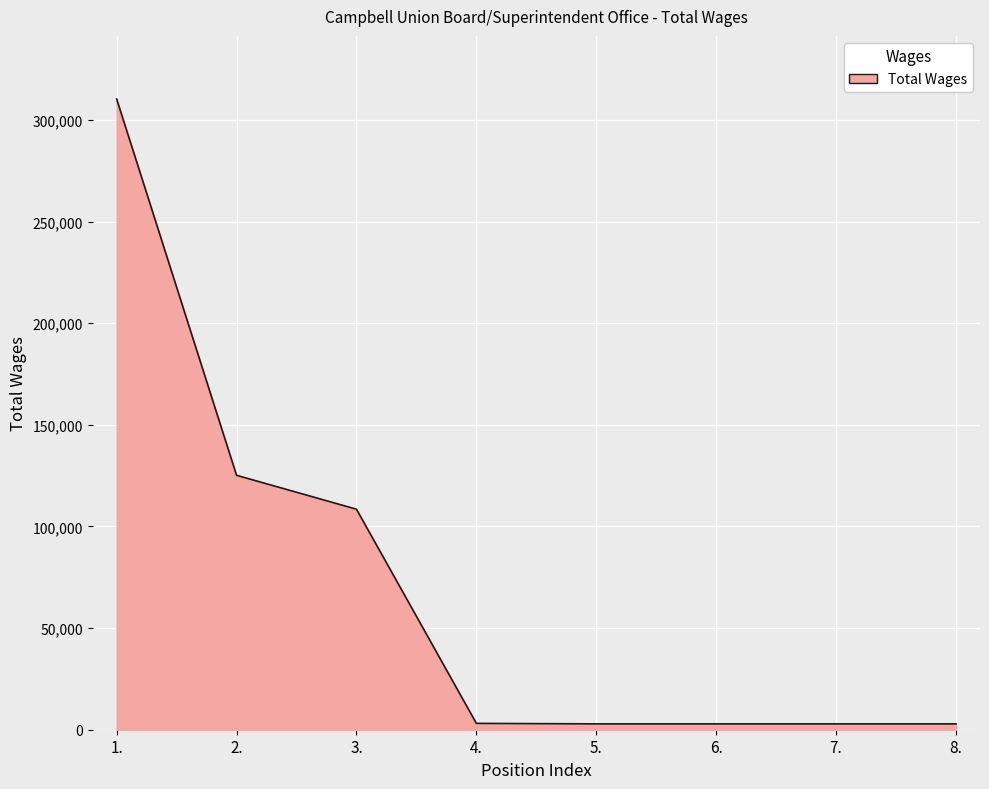

What is the change in value from 2. to 3.?

-16687